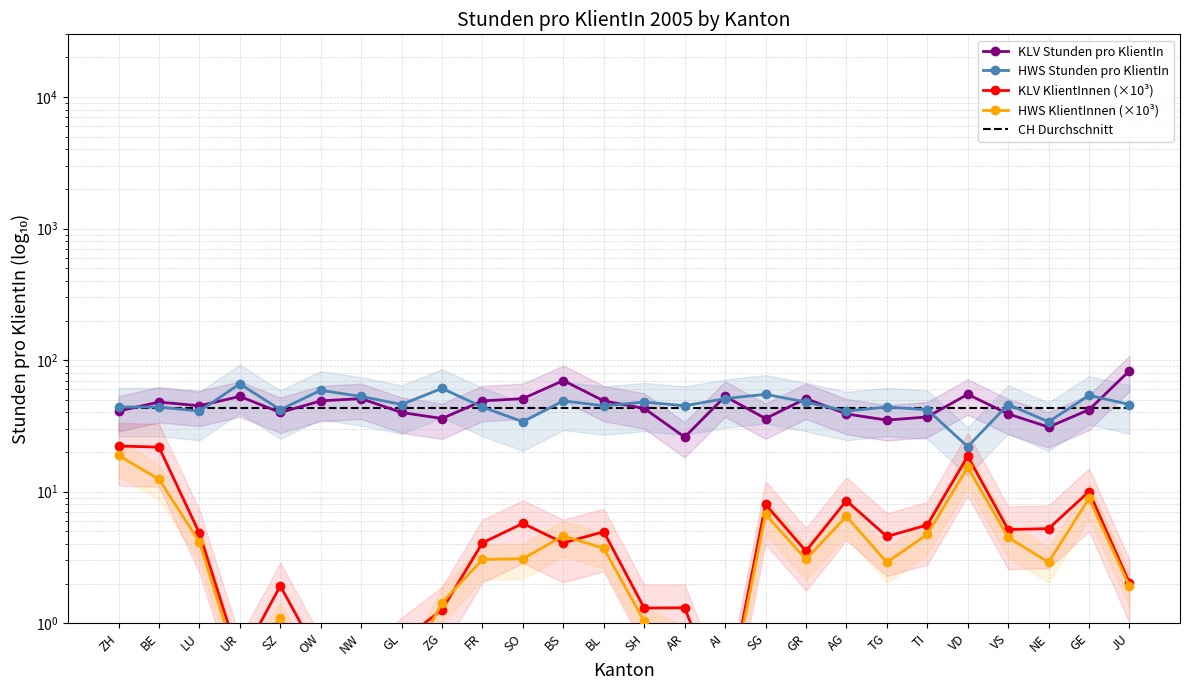

Where is CH Durchschnitt nearest to the value 43?

ZH